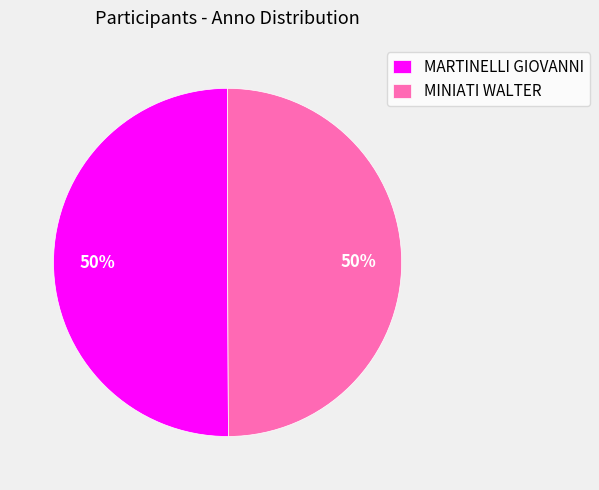

To the nearest percent, what portion does MINIATI WALTER represent?

50%